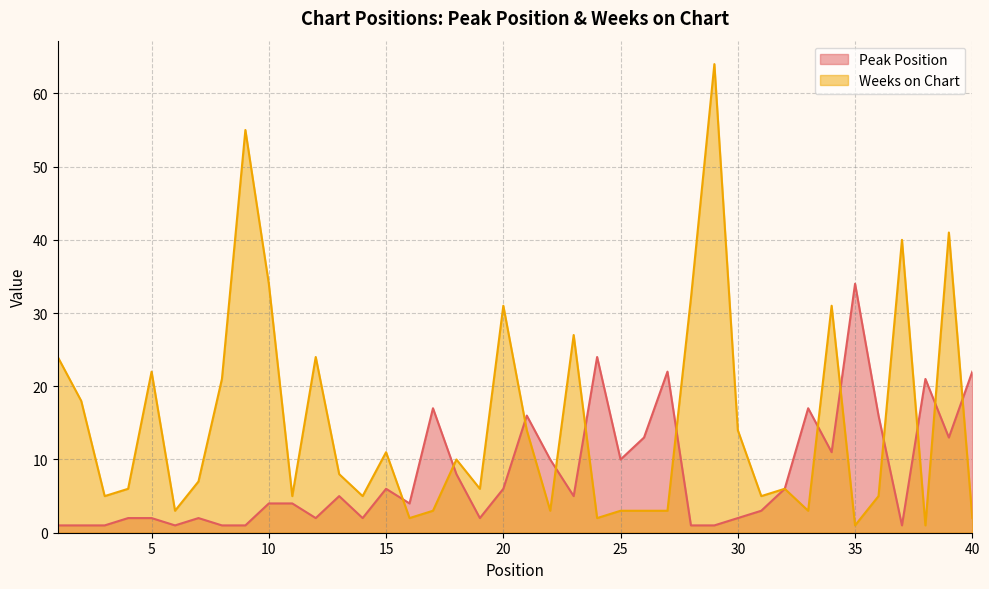

What are all the series names shown in the legend?

Peak Position, Weeks on Chart